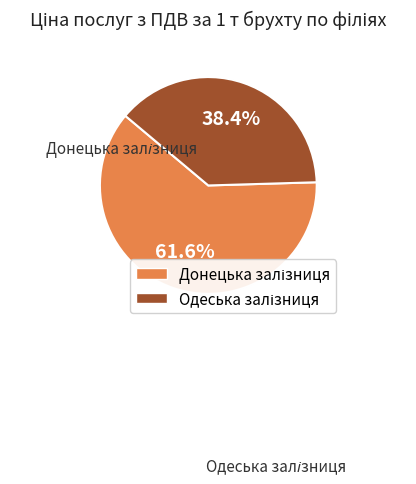

Is there a majority slice in this chart?

Yes